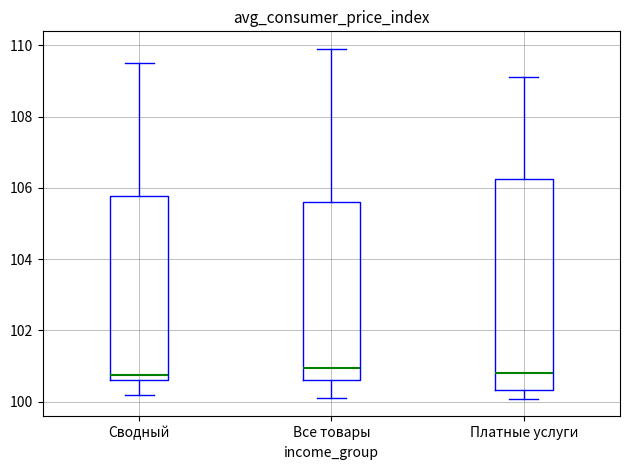

Where does the lower whisker of the box for Все товары end on the y-axis? The values are not printed on the chart, so give them approximately, as read against the axis.

100.2